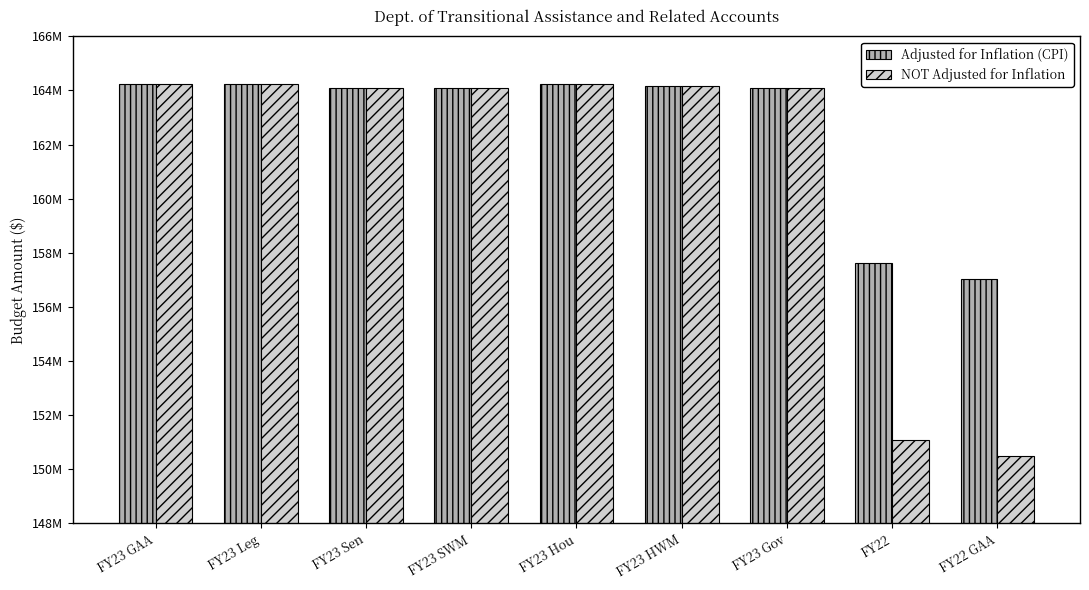

At which category is the sum across all series the highest?

FY23 GAA